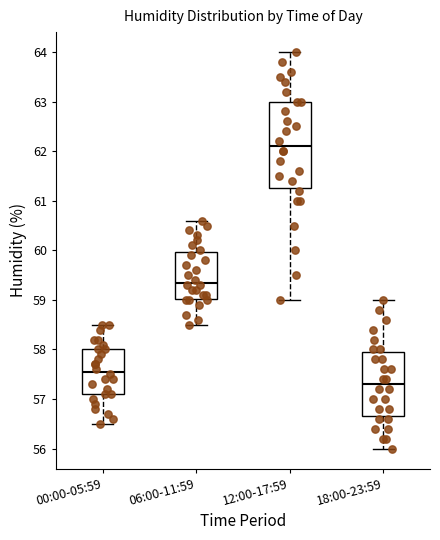

Which box has the lowest median line?

18:00-23:59